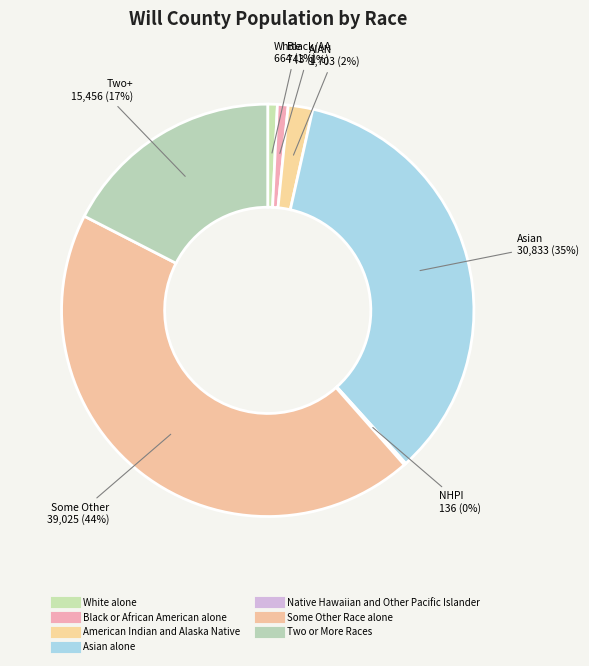

What percentage is the Some Other Race alone slice, to the nearest percent?

44%